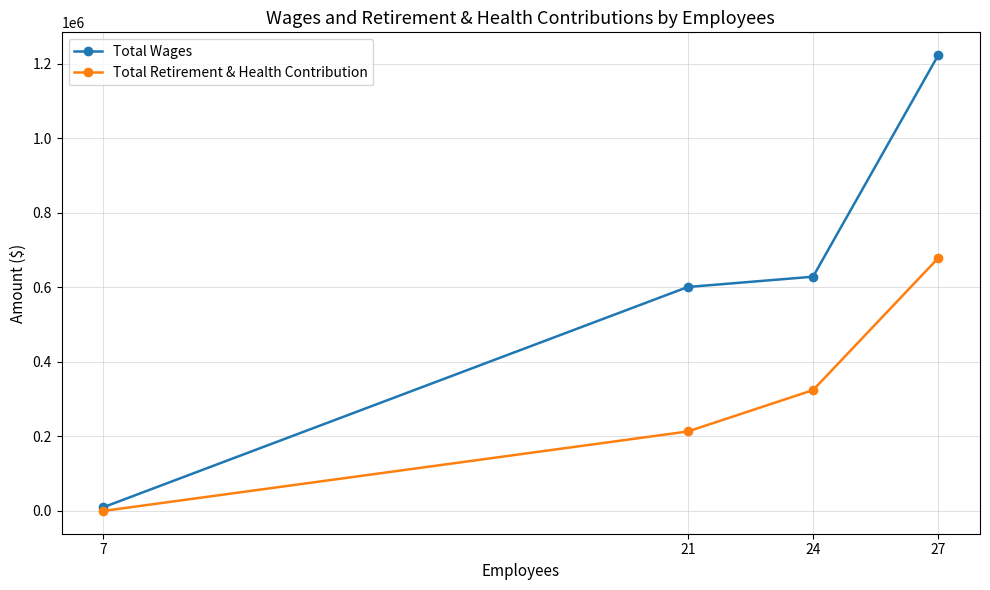

Between 21 and 7, which series saw the biggest shift?

Total Wages